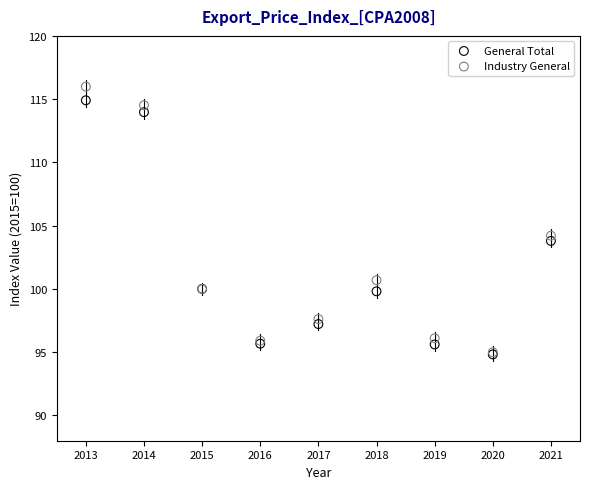

Across all series, what Y value is closest to 105?

104.2